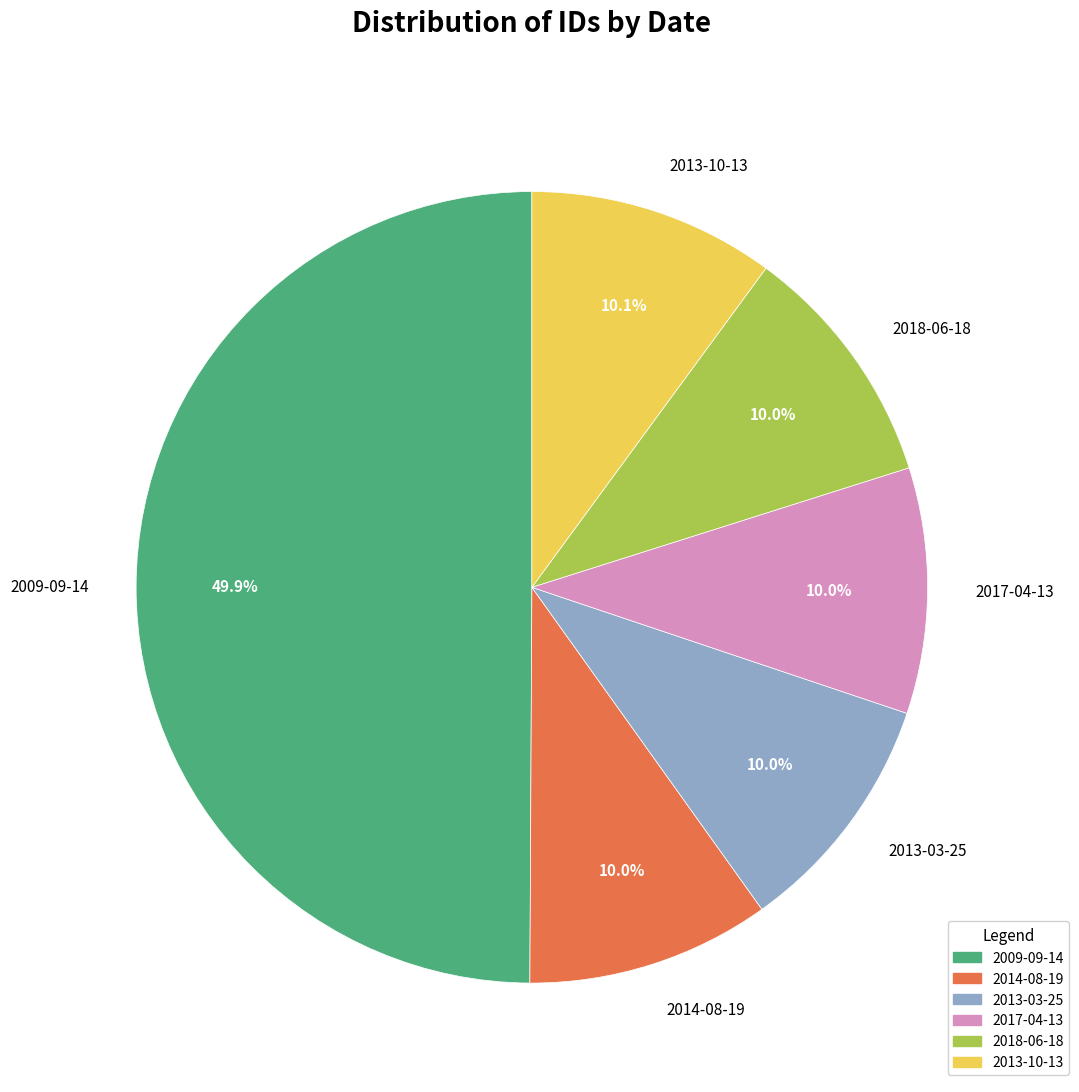

To the nearest percent, what portion does 2009-09-14 represent?

50%